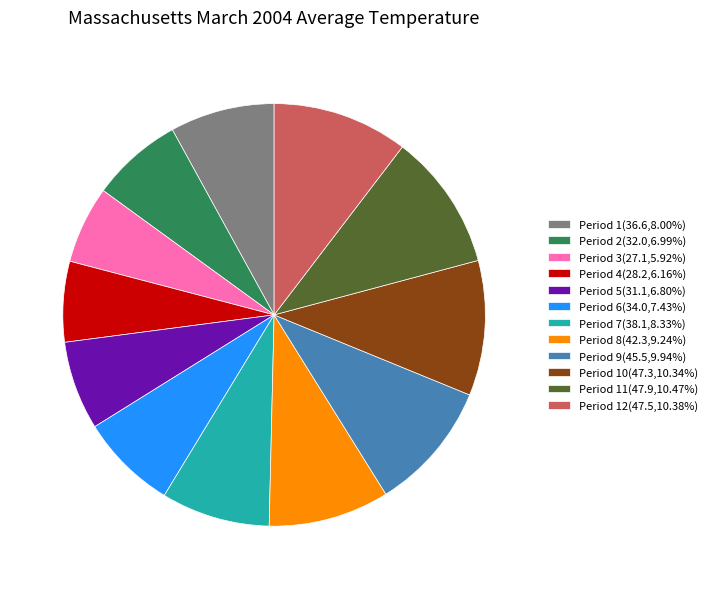

Is the sum of Period 3(27.1,5.92%) and Period 8(42.3,9.24%) greater than half?

No